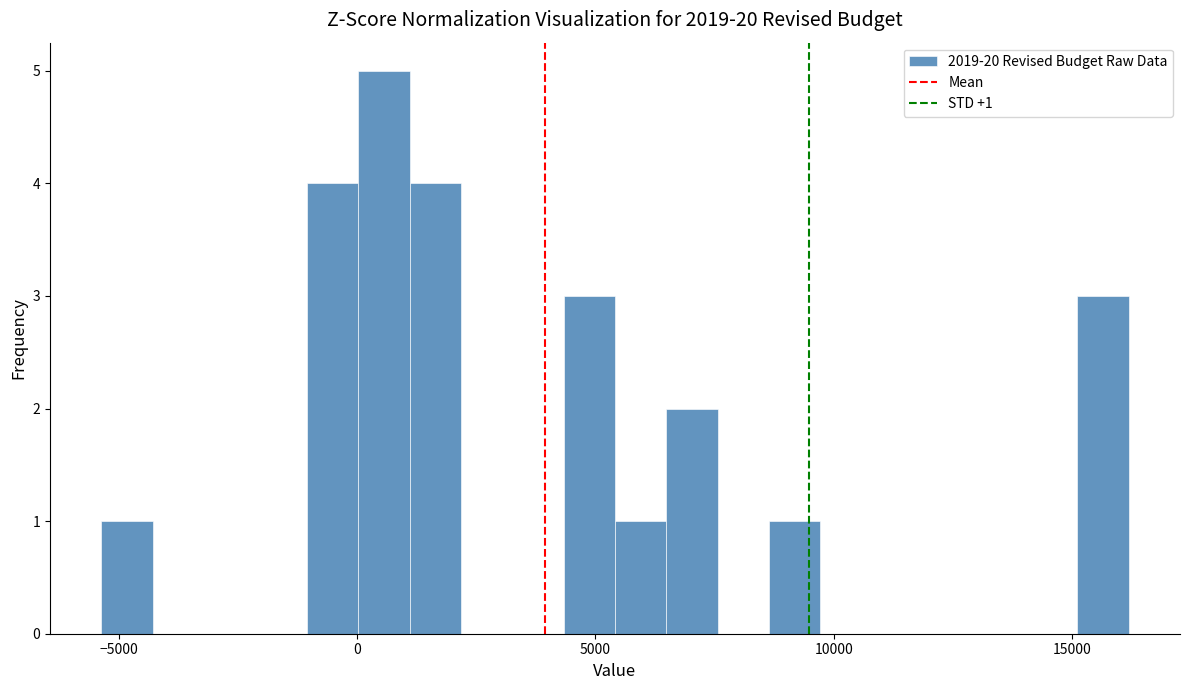

Read against the x-axis, roughly where is the centre of the tallest bar?

500